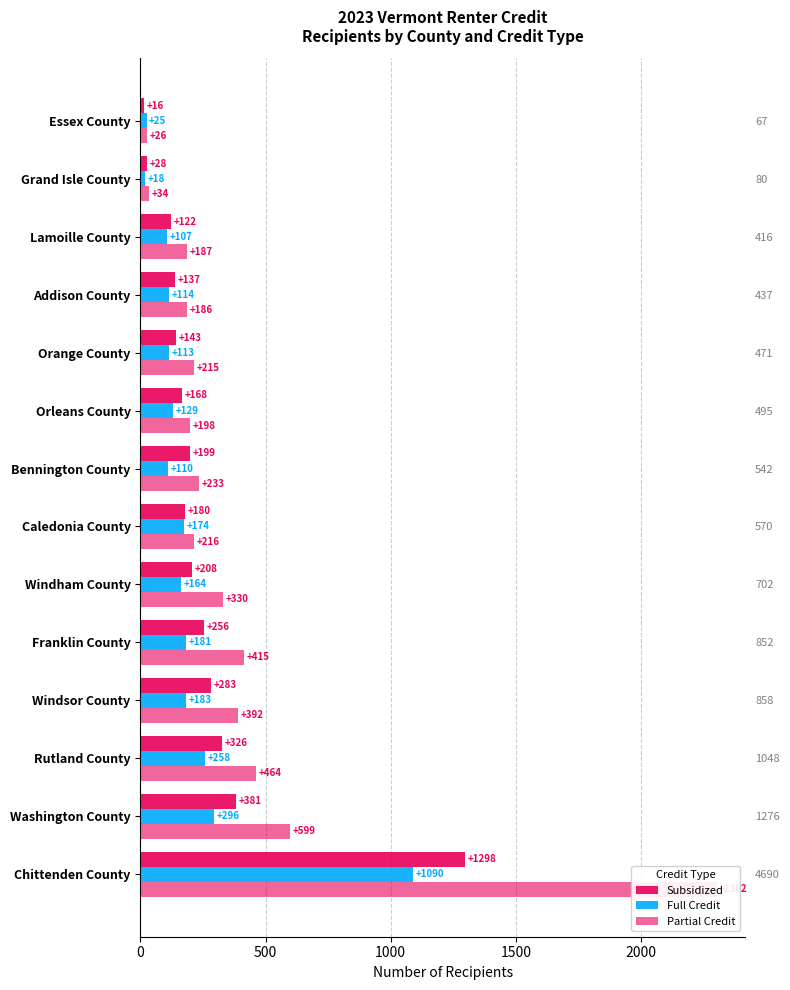

The Subsidized series shows 71 at Addison County. True or false?

False